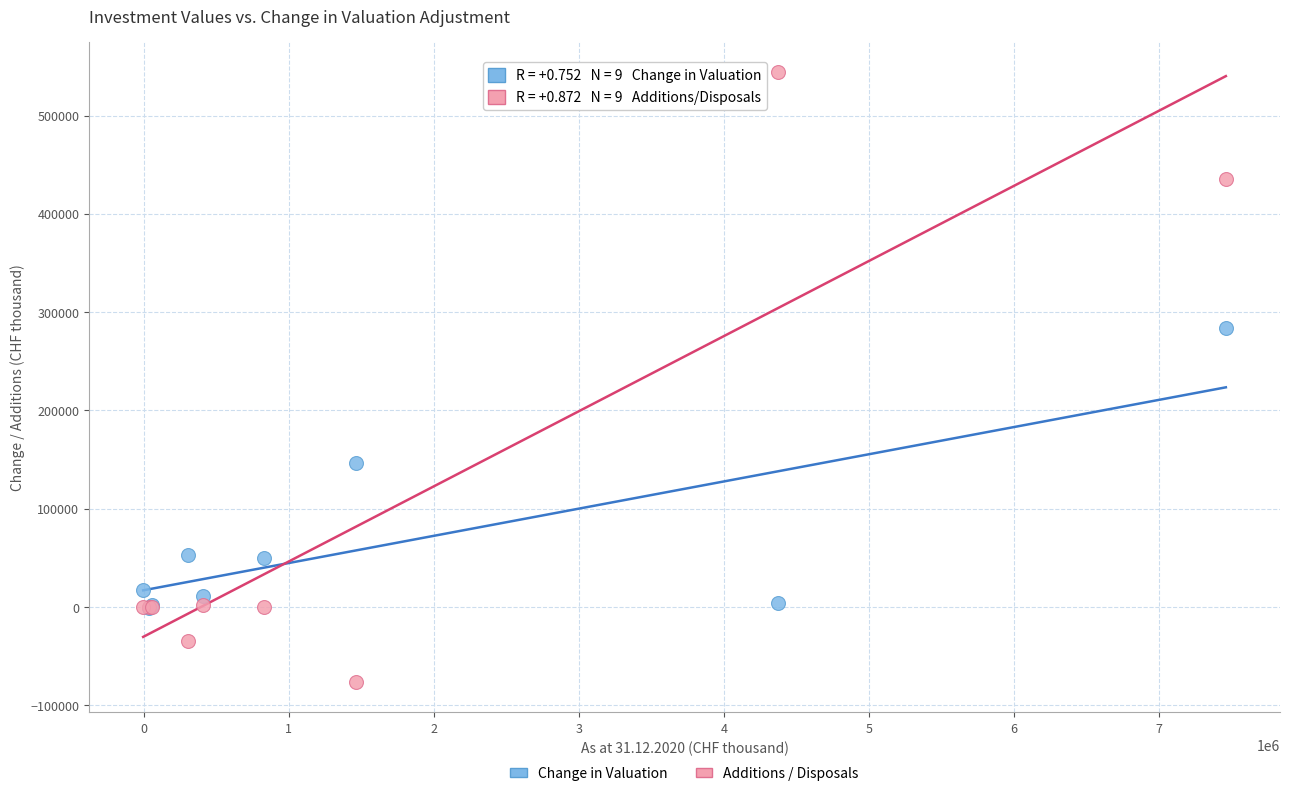

In the Additions / Disposals series, what Y value is closest to 233858?

435151